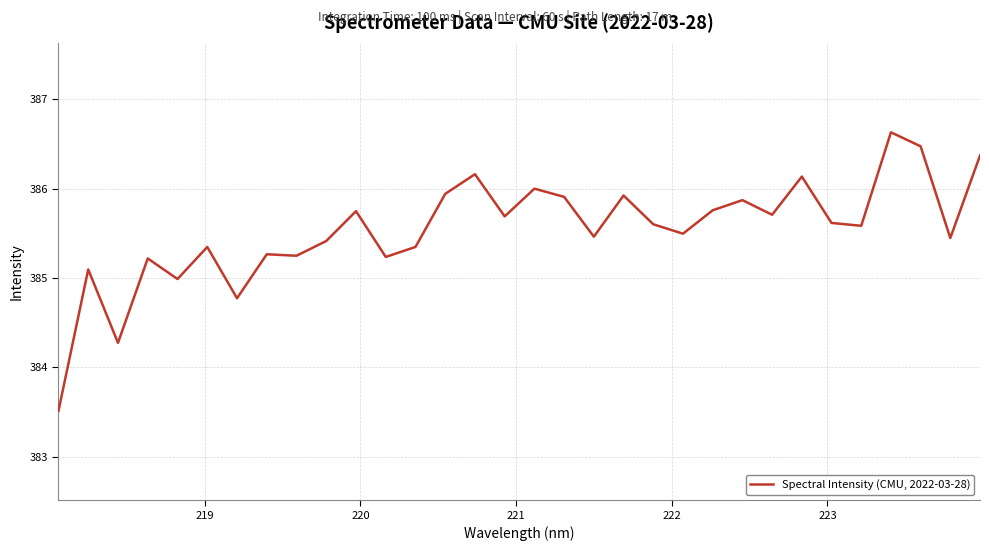

What is the difference between the maximum and minimum values?

3.1